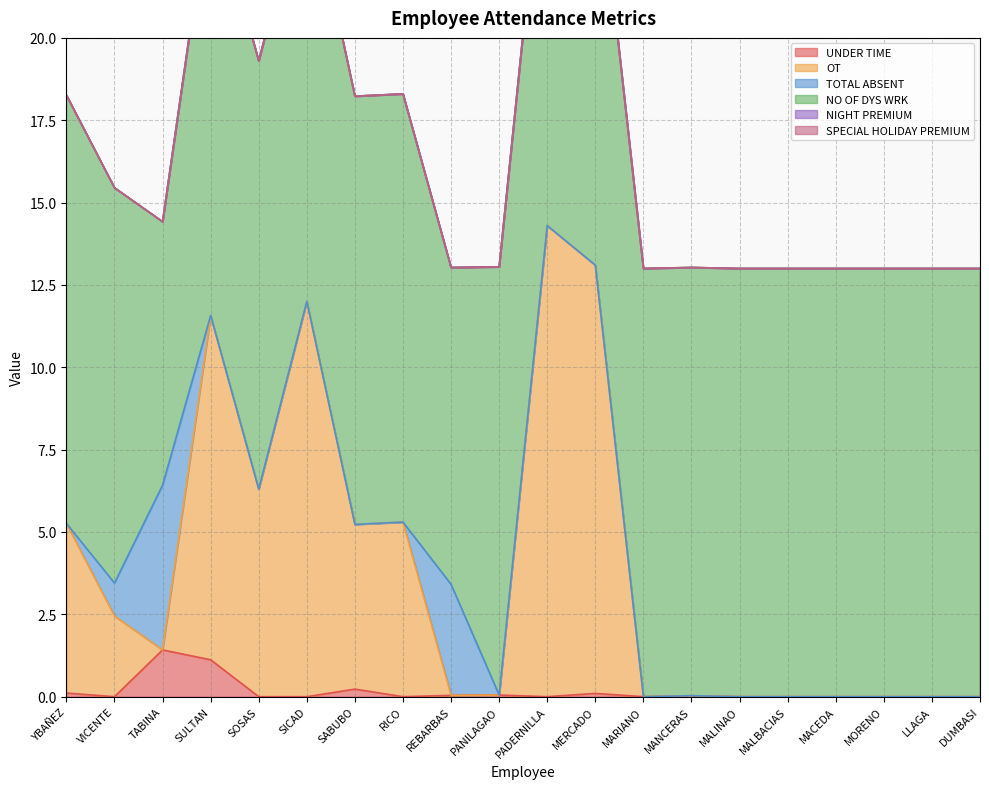

What is the label of the 1st point from the right?

DUMBASI